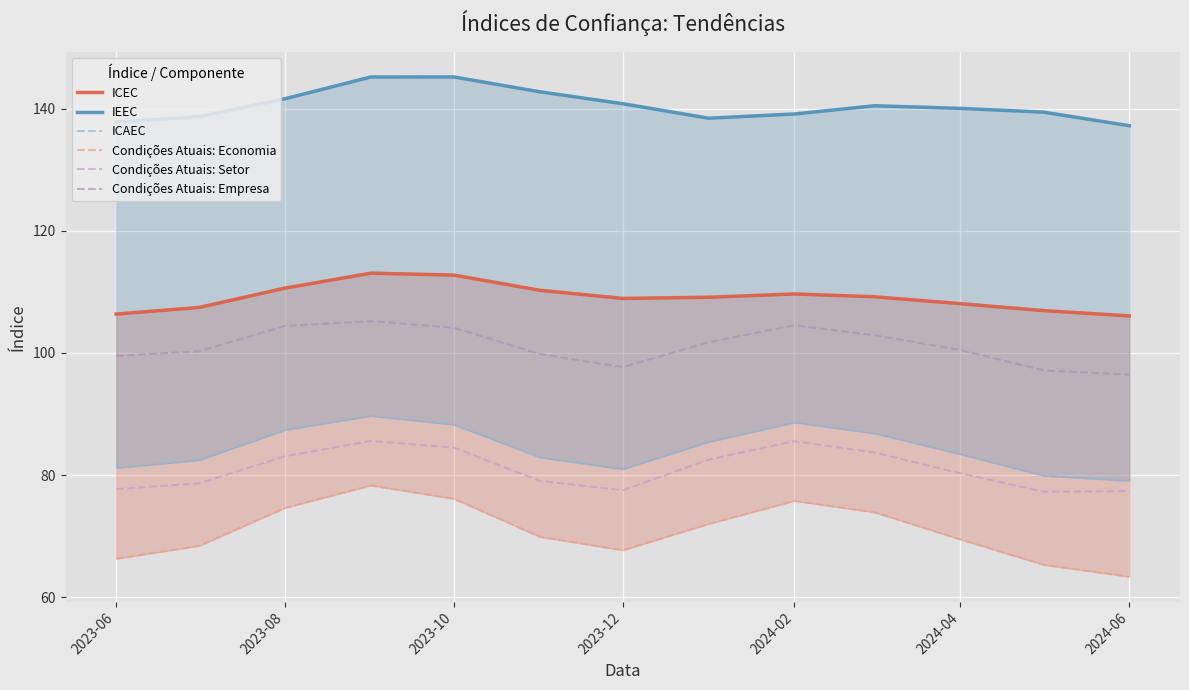

True or false: ICAEC and Condições Atuais: Economia cross at least once.

False